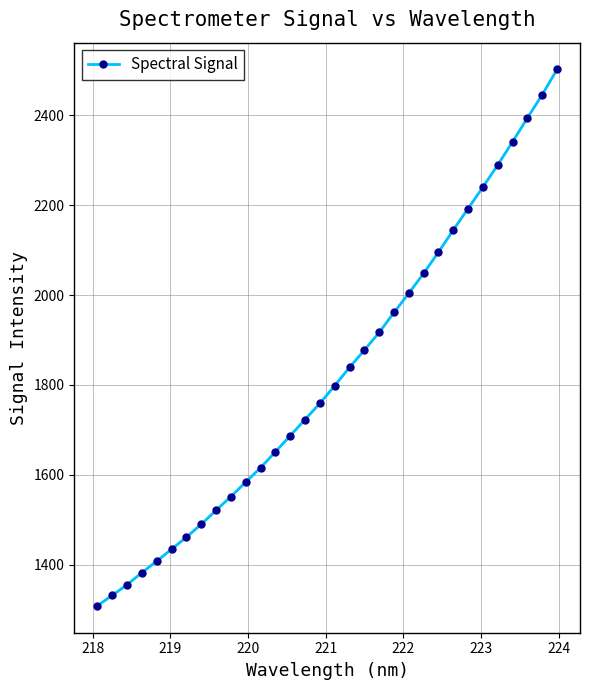

What is the value of the 3rd point from the left?

1355.4